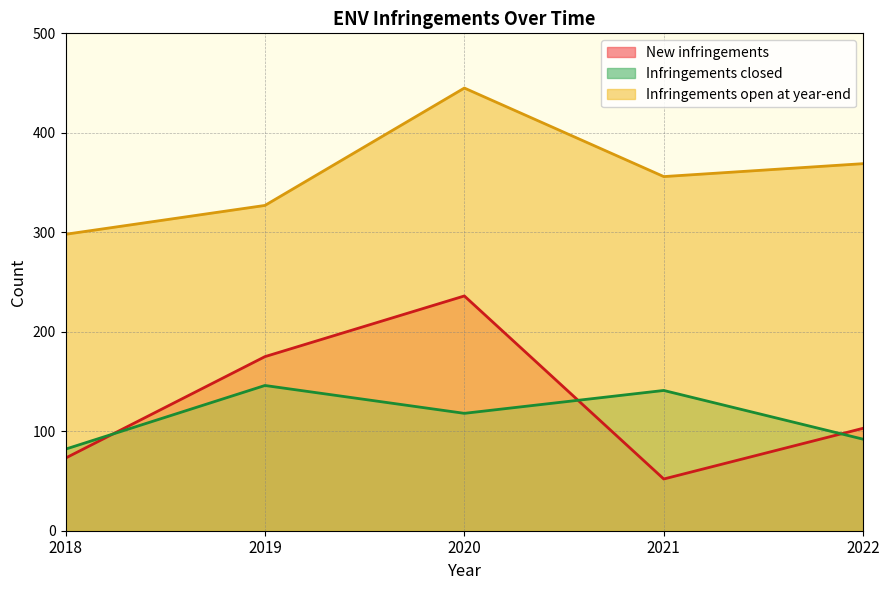

How many distinct data groups are displayed?

3